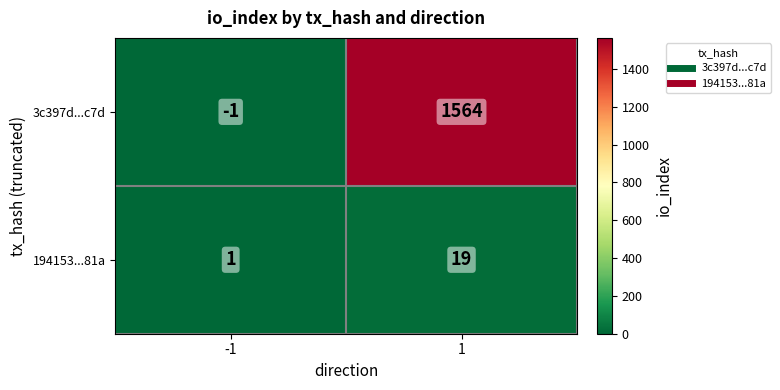

Which series has the largest range (max minus min)?

3c397d...c7d